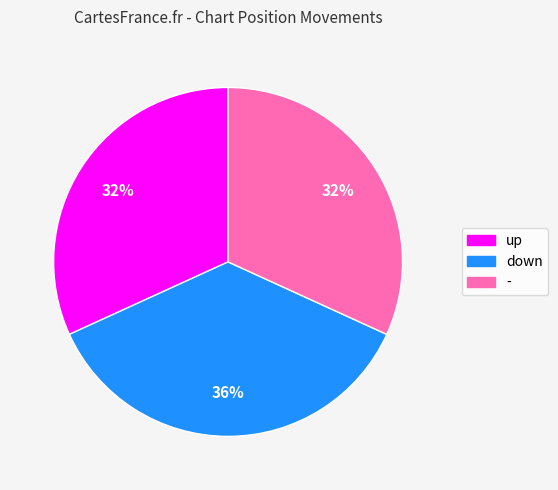

To the nearest percent, what is the average slice percentage?

33%